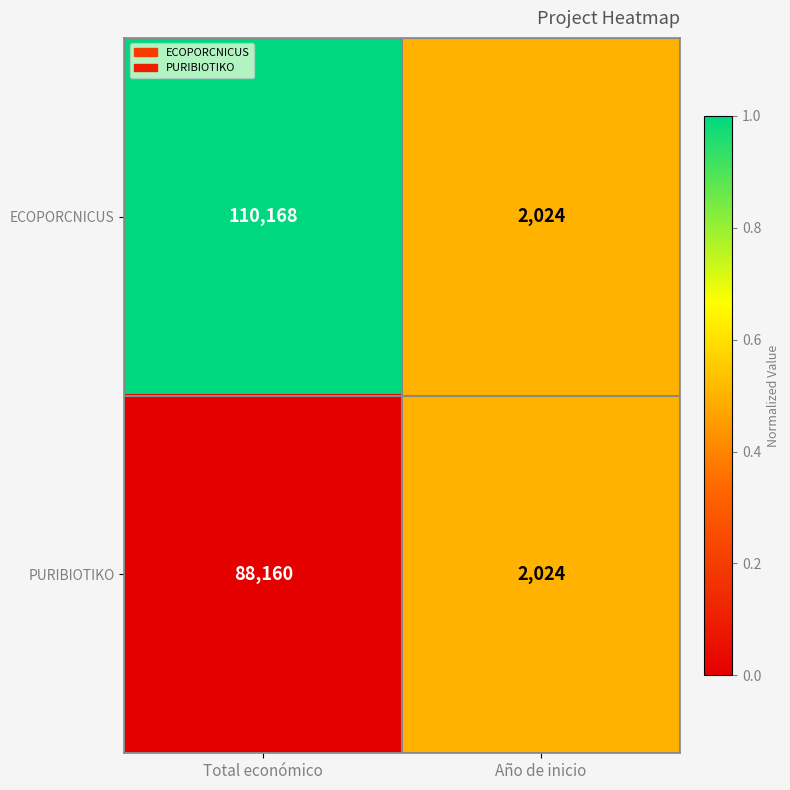

The PURIBIOTIKO series shows 145106 at Total económico. True or false?

False